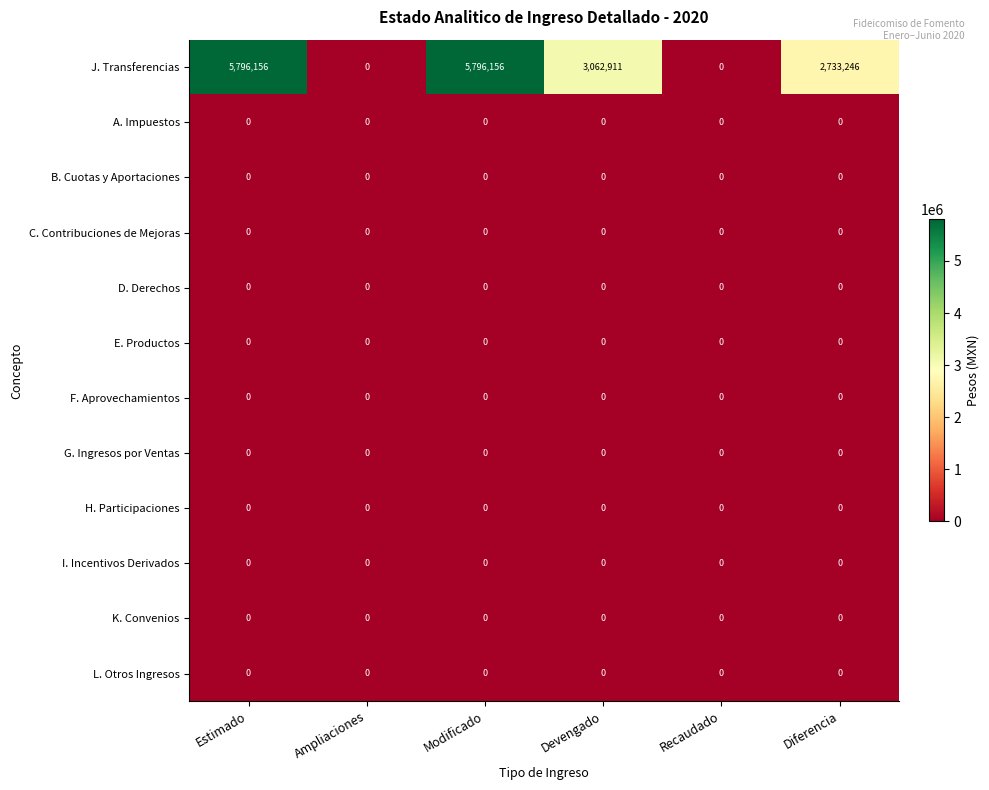

Which series has the largest range (max minus min)?

J. Transferencias